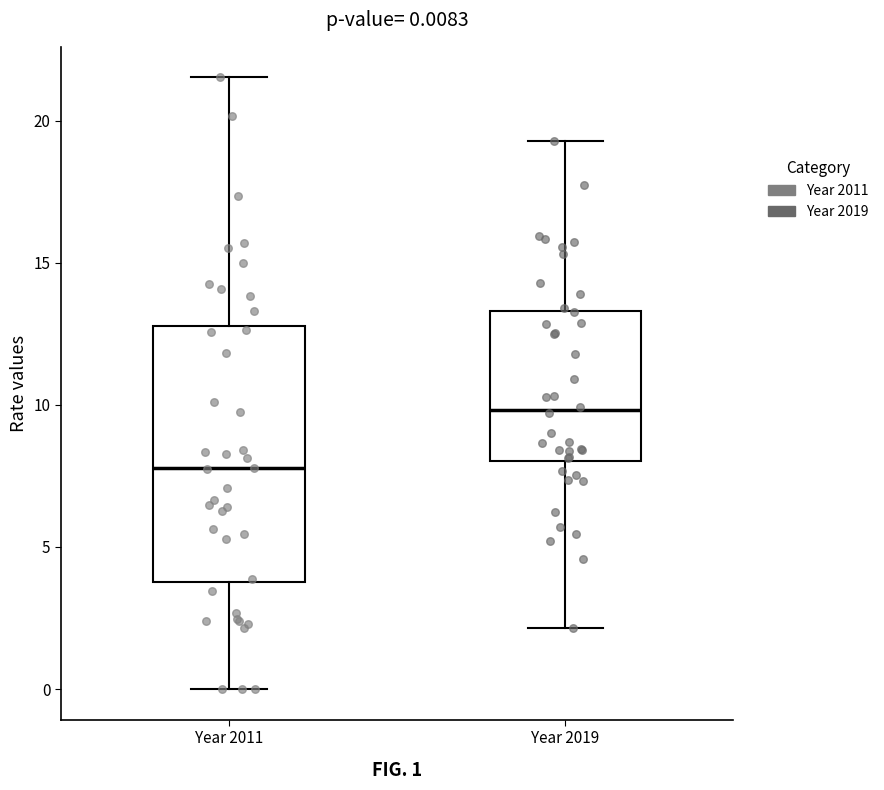

Which box is the tallest, from its lower edge to its upper edge?

Year 2011